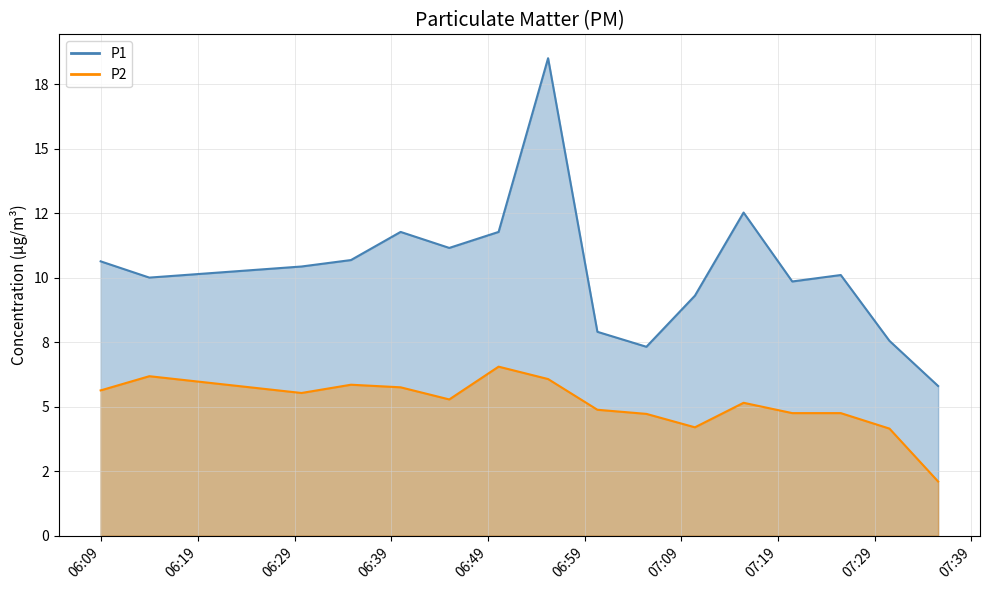

True or false: P1 and P2 cross at least once.

False